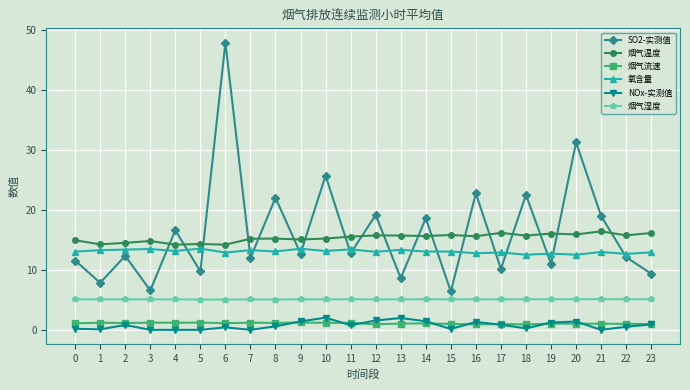

Which series changed the most between 11 and 20?

SO2-实测值